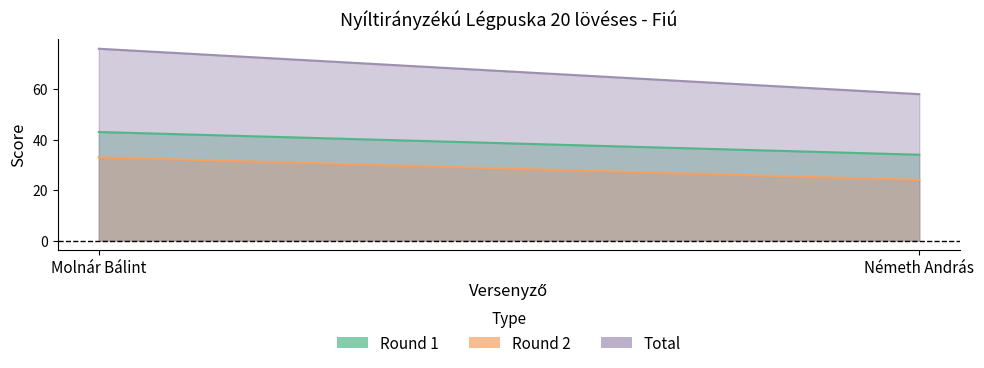

At Molnár Bálint, list the series in order from largest to smallest.

Total, Round 1, Round 2